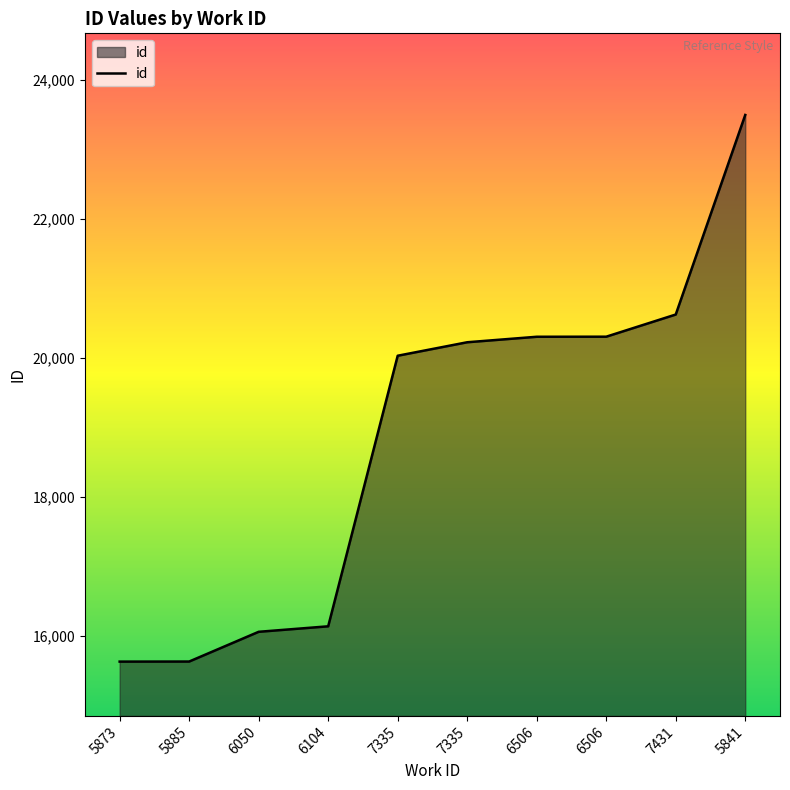

What is the value of the 2nd point from the left?

15628